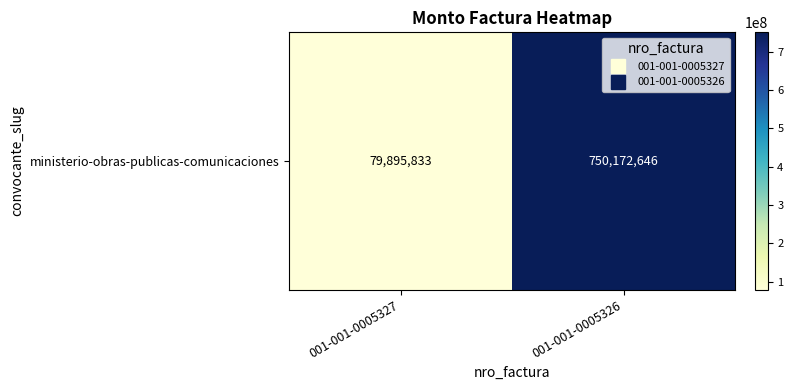

List the labels in order of value, smallest first.

001-001-0005327, 001-001-0005326